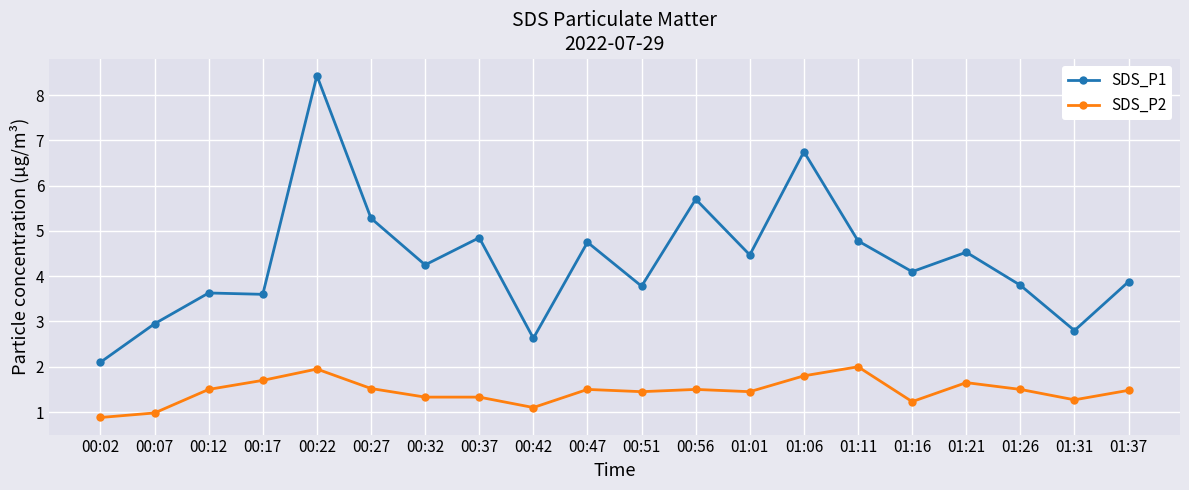

Where is the first local maximum for SDS_P2?

00:22